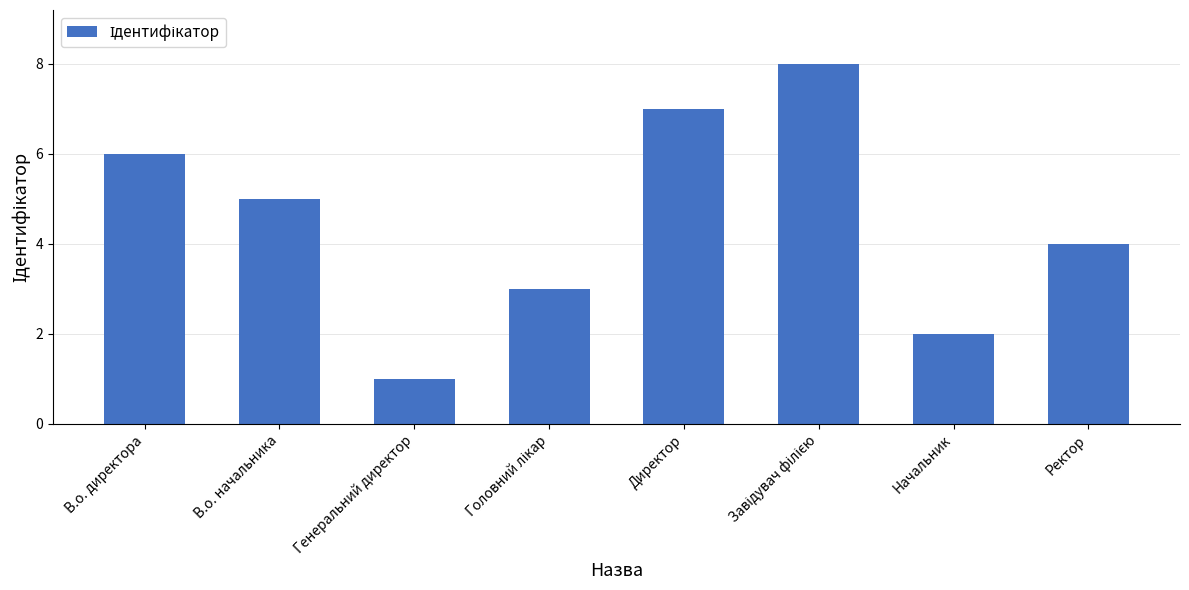

Reading left to right, transcribe all the data shown in this chart.

6	5	1	3	7	8	2	4